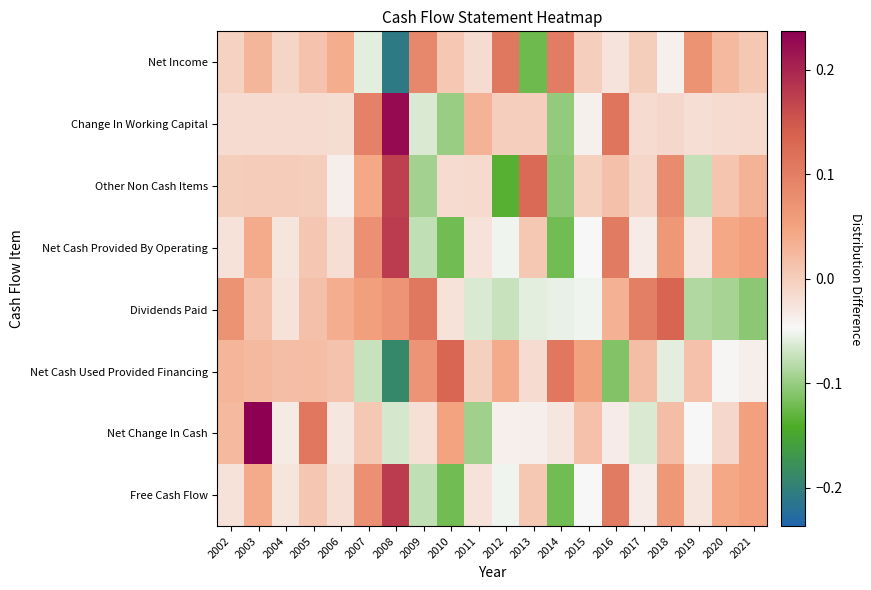

Between 2021 and 2003, which is larger?

2003